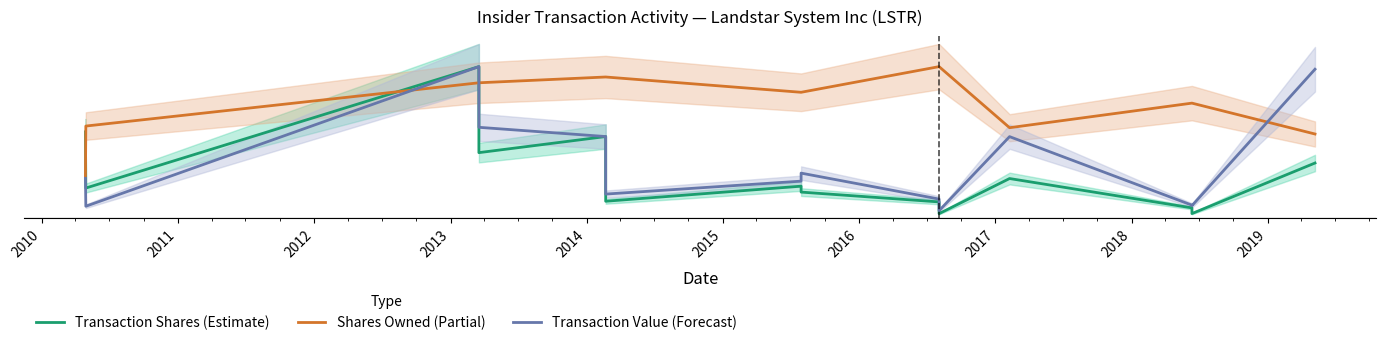

What are all the series names shown in the legend?

Transaction Shares (Estimate), Shares Owned (Partial), Transaction Value (Forecast)